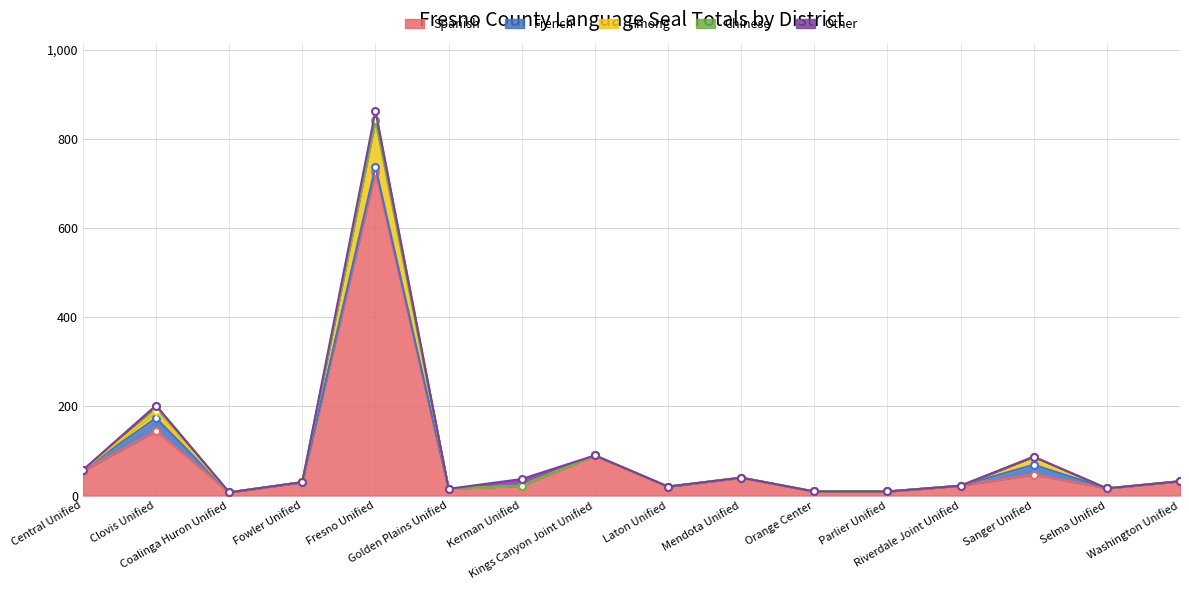

What is the maximum value shown in the chart?

863